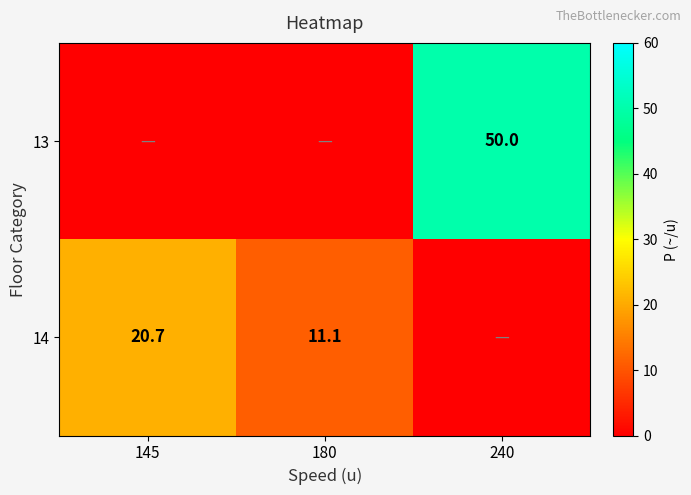

The 13 series shows 50.0 at 240. True or false?

True